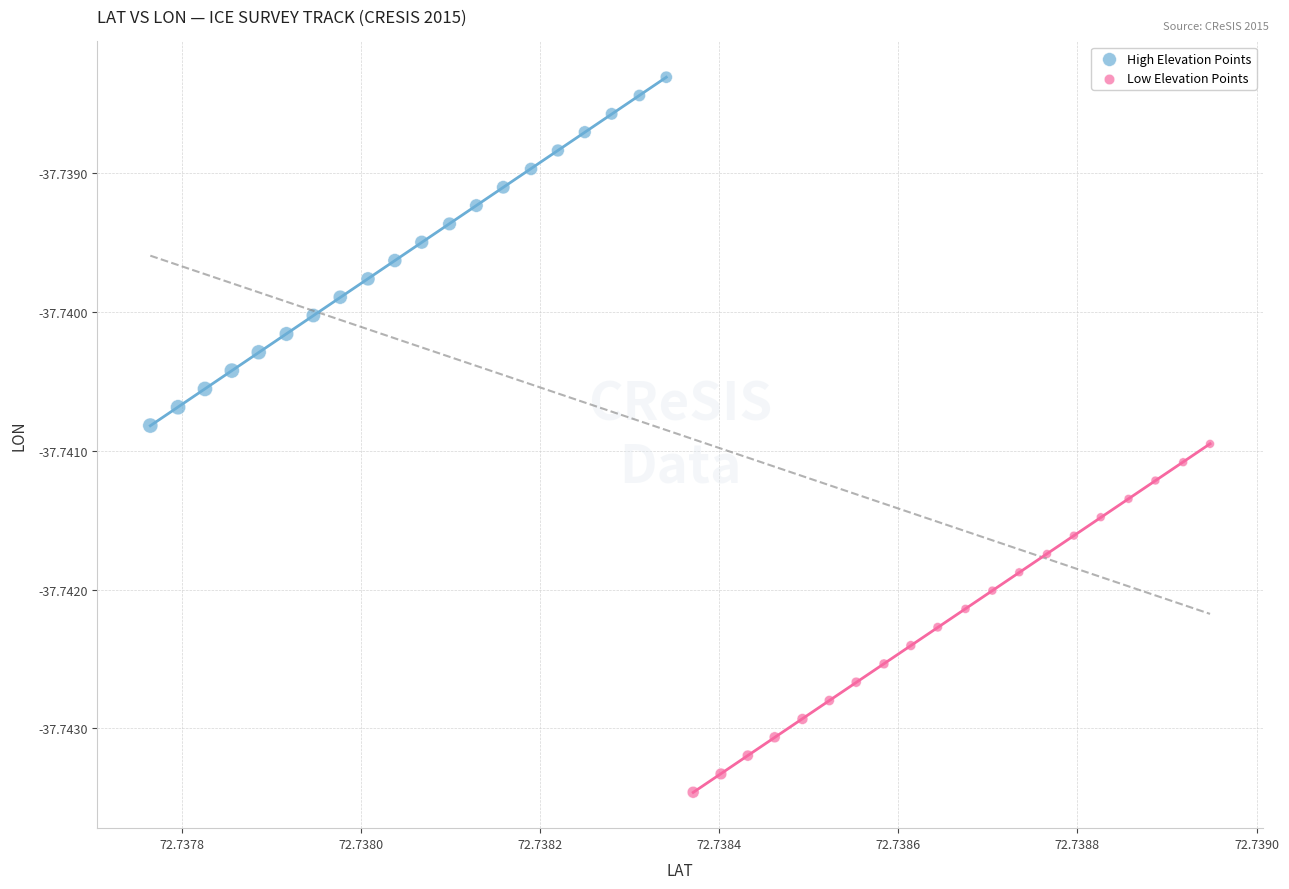

Which series reaches the minimum Y coordinate?

Low Elevation Points